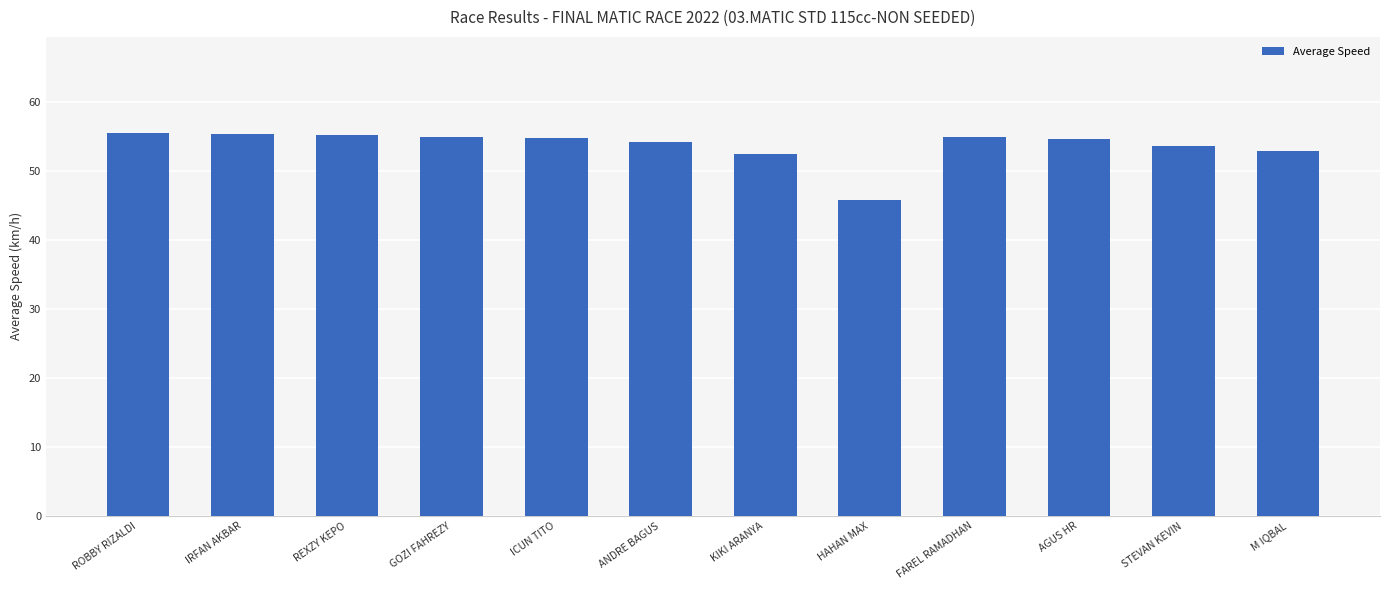

Is it true that the value at FAREL RAMADHAN is 54.9?

True